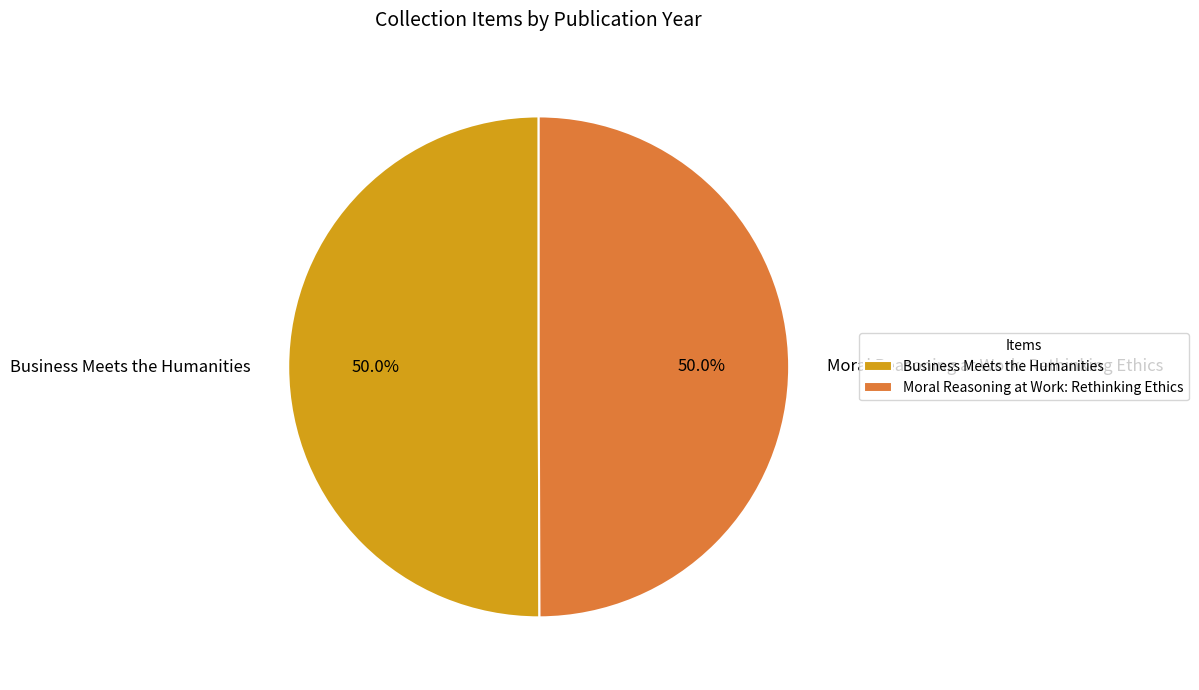

What portion of the pie excludes Business Meets the Humanities?

50.0%